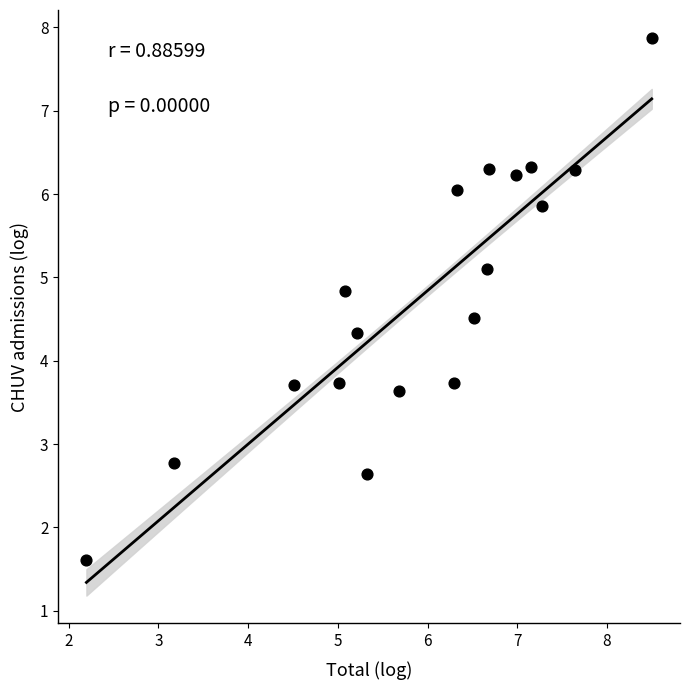

What is the range of Y values (max minus min)?

6.3